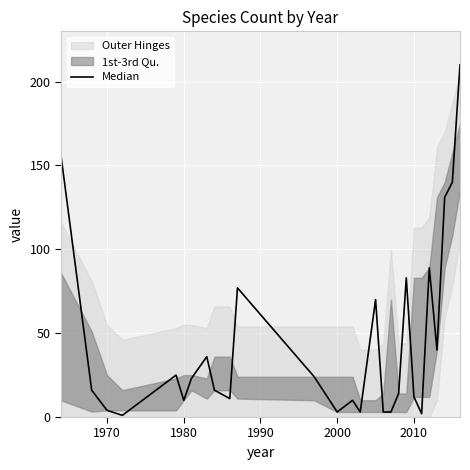

What is the smallest value displayed?

1